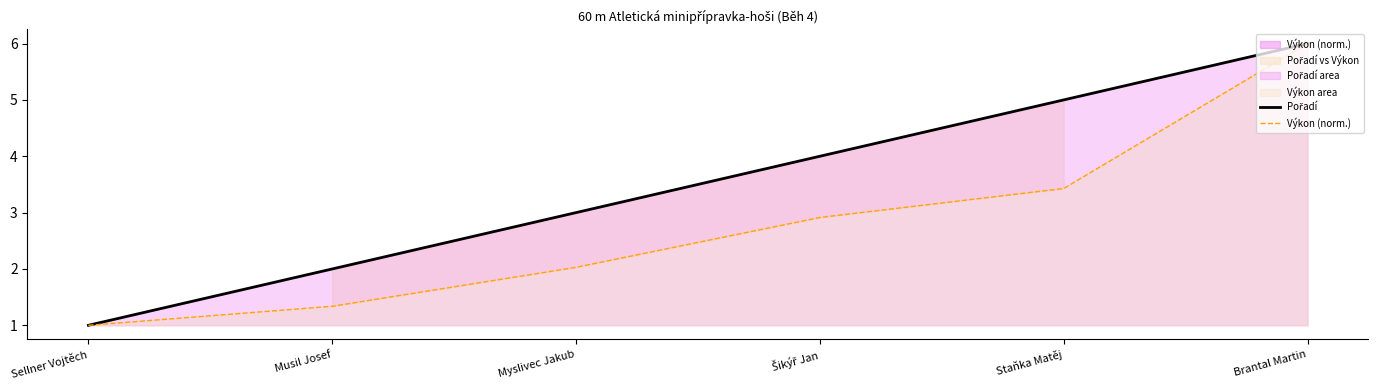

What position from the left is Staňka Matěj?

5